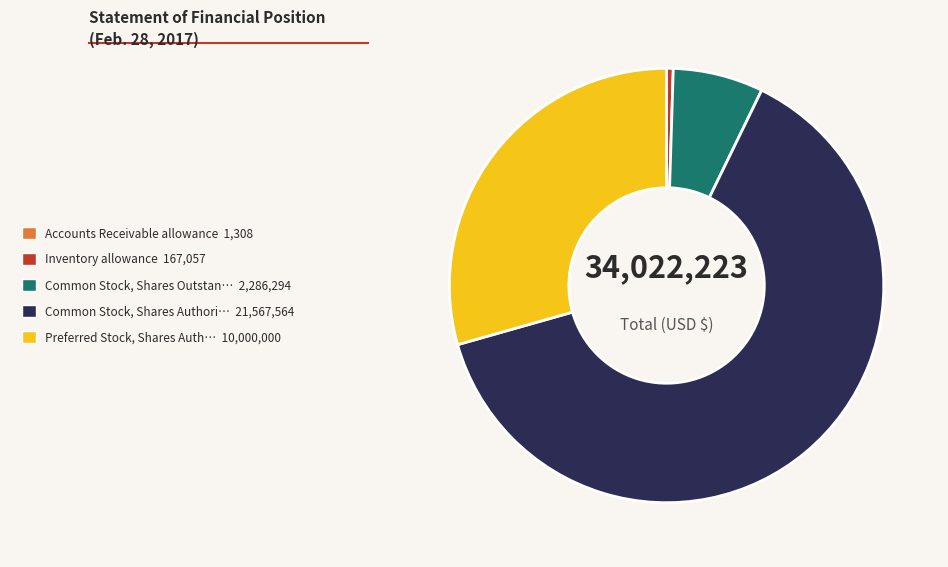

Is there any slice that represents more than half of the pie?

Yes